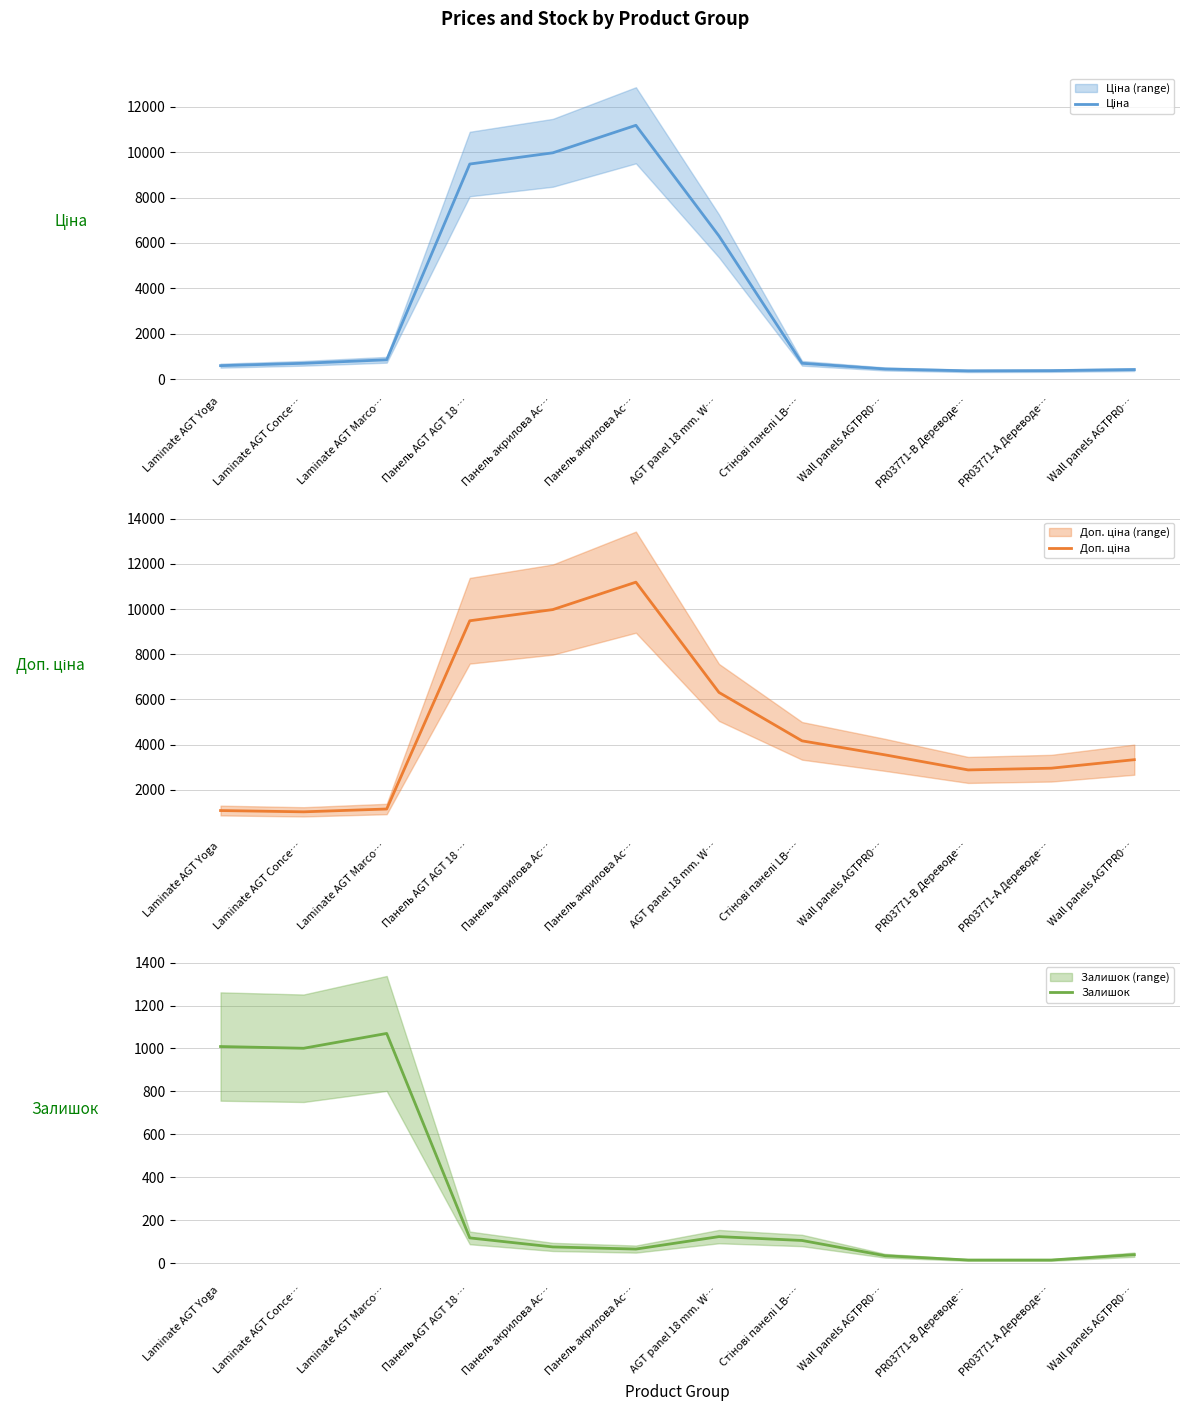

Which category has the highest value across all series?

Панель акрилова Ac…